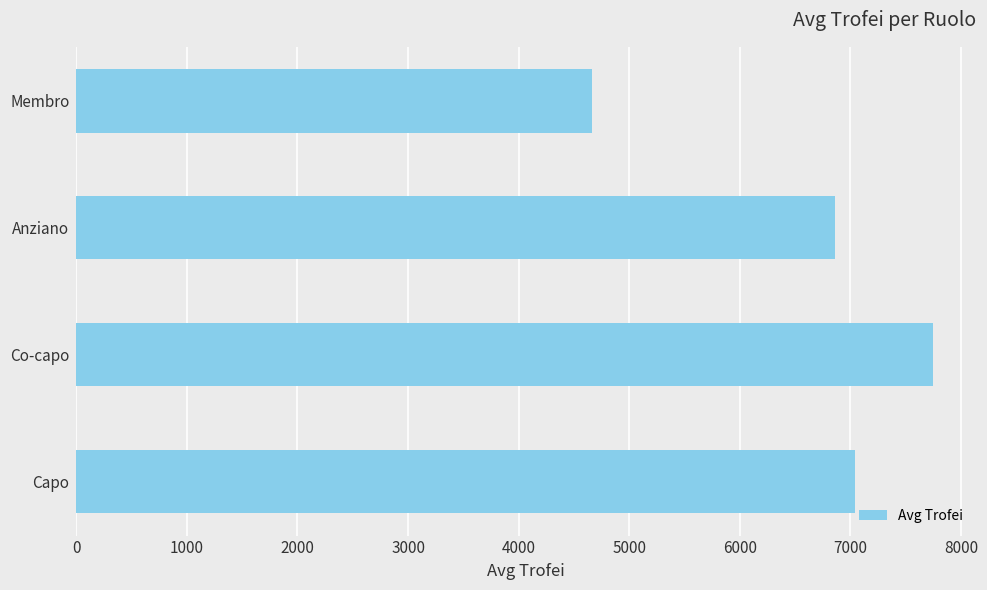

What is the difference between the maximum and minimum values?

3085